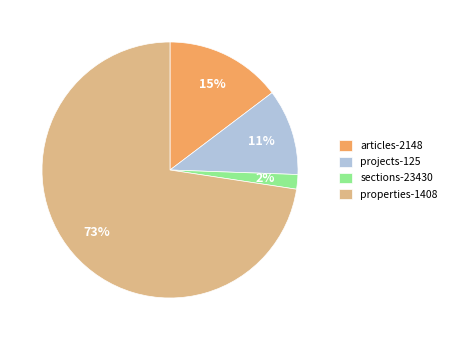

What percentage is the projects-125 slice, to the nearest percent?

11%